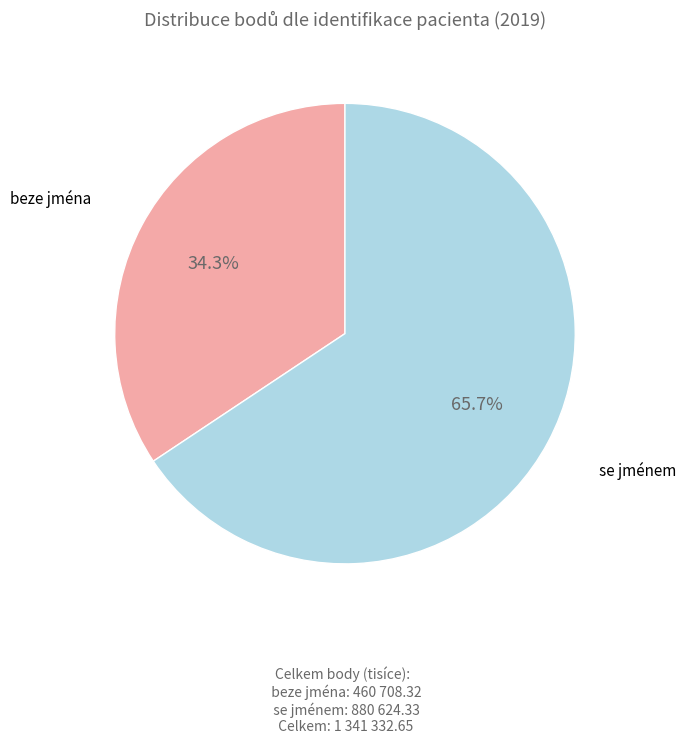

Approximately how many times larger is the value at beze jména compared to se jménem?

0.5